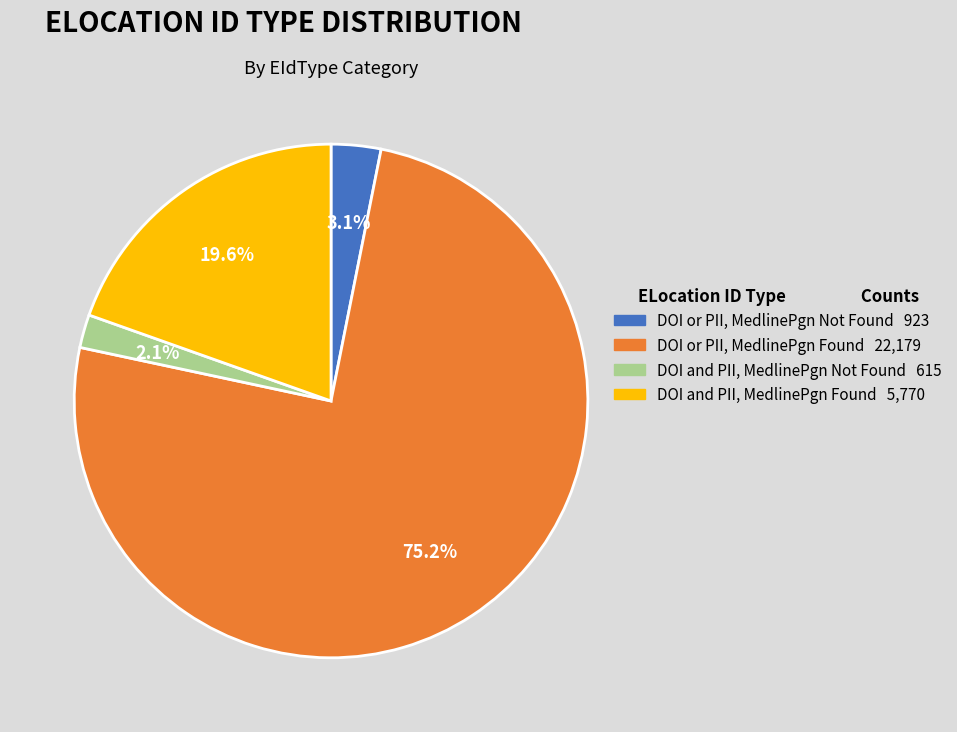

Which slice is the smallest?

DOI and PII, MedlinePgn Not Found